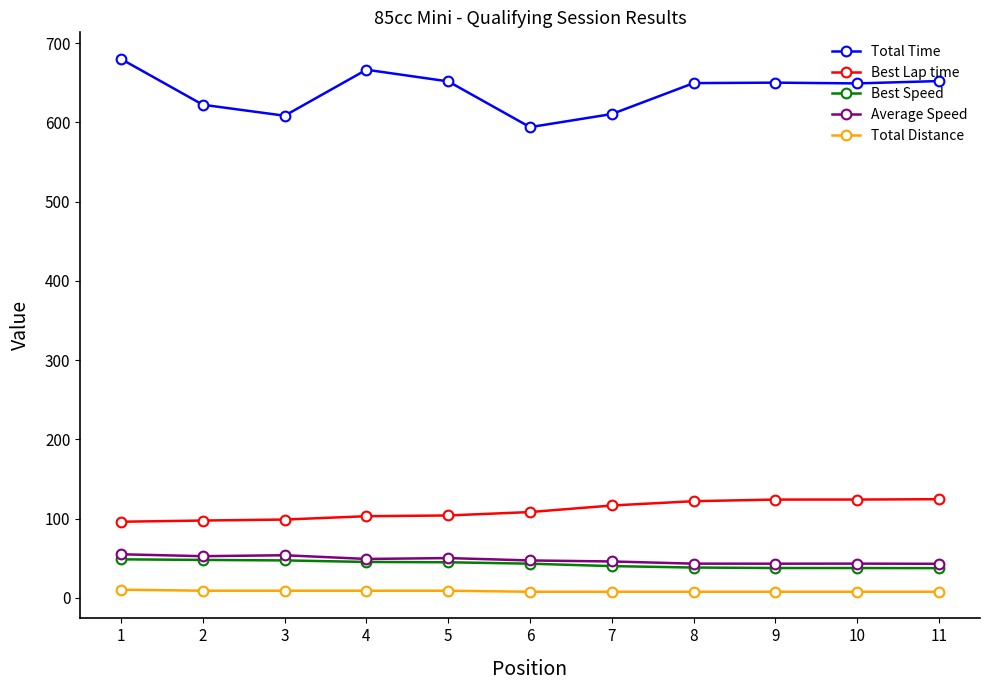

What are all the series names shown in the legend?

Total Time, Best Lap time, Best Speed, Average Speed, Total Distance